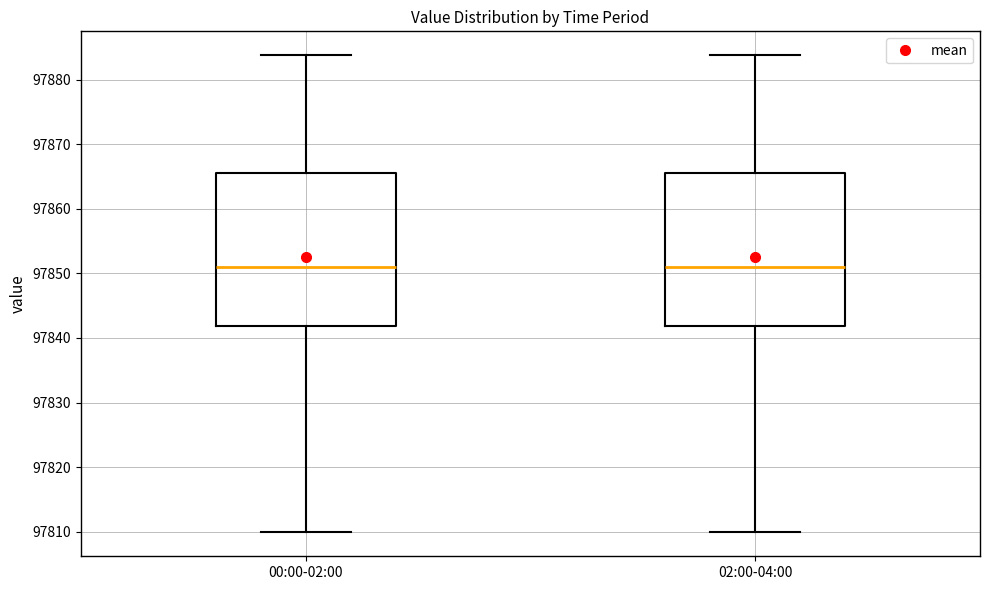

Reading left to right, read every box against the y-axis: the position of its median line, the range the box covers, and the ends of its whiskers. The values are not printed on the chart, so give them approximately, as read against the axis.

00:00-02:00: median 97851, box 97842 to 97866, whiskers 97810 to 97884
02:00-04:00: median 97851, box 97842 to 97866, whiskers 97810 to 97884